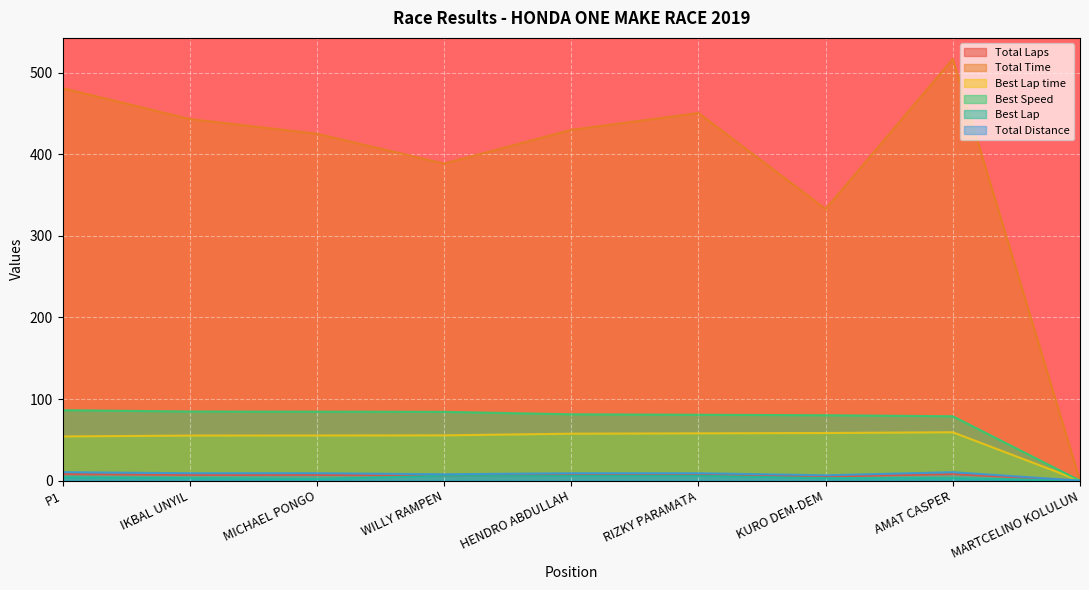

Does the chart display data point markers on the line(s)?

No